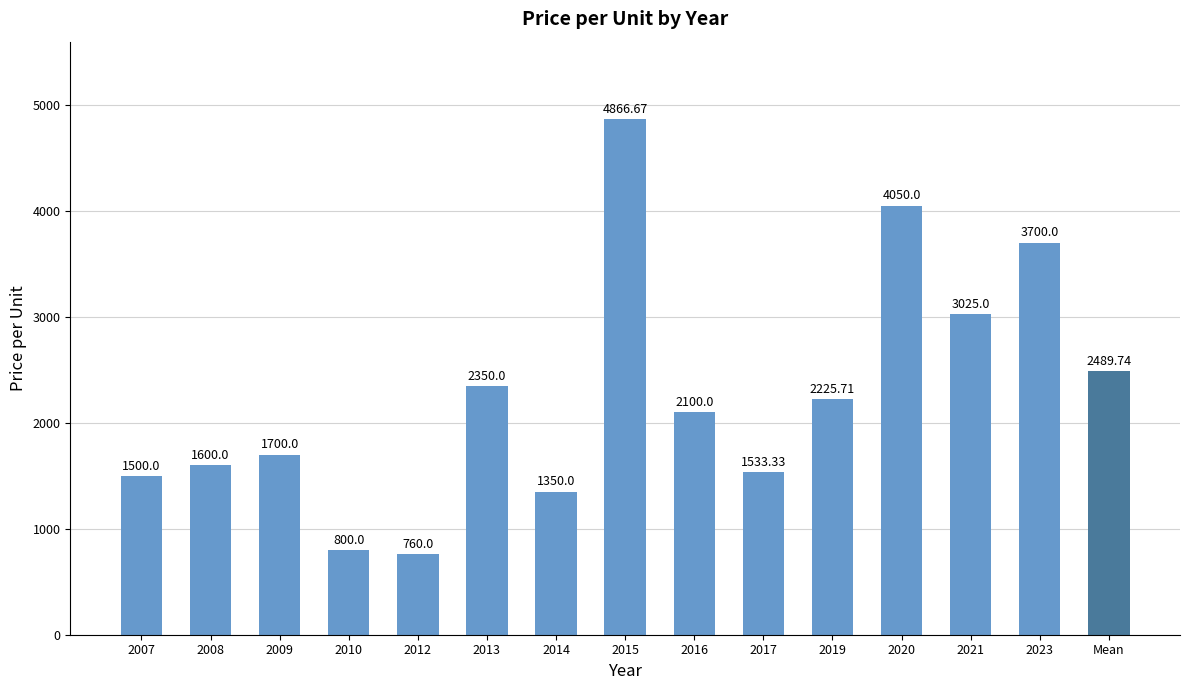

Is it true that the value at 2012 is 760.0?

True